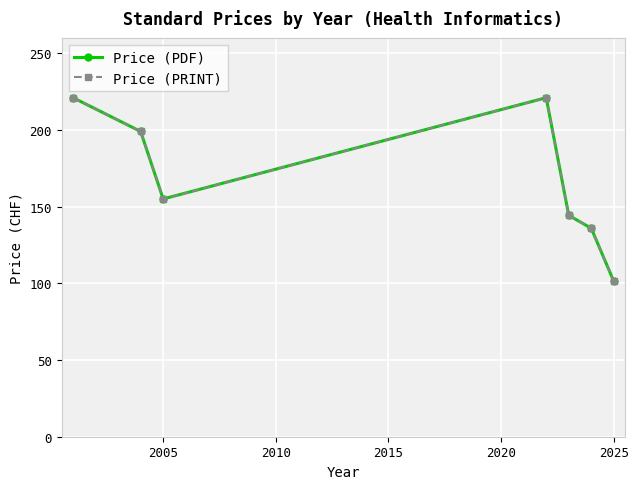

Reading left to right, extract all data points from this chart.

Price (PDF): 221.0	199.0	155.0	221.0	144.3	135.9	101.2
Price (PRINT): 221.0	199.0	155.0	221.0	144.3	135.9	101.2